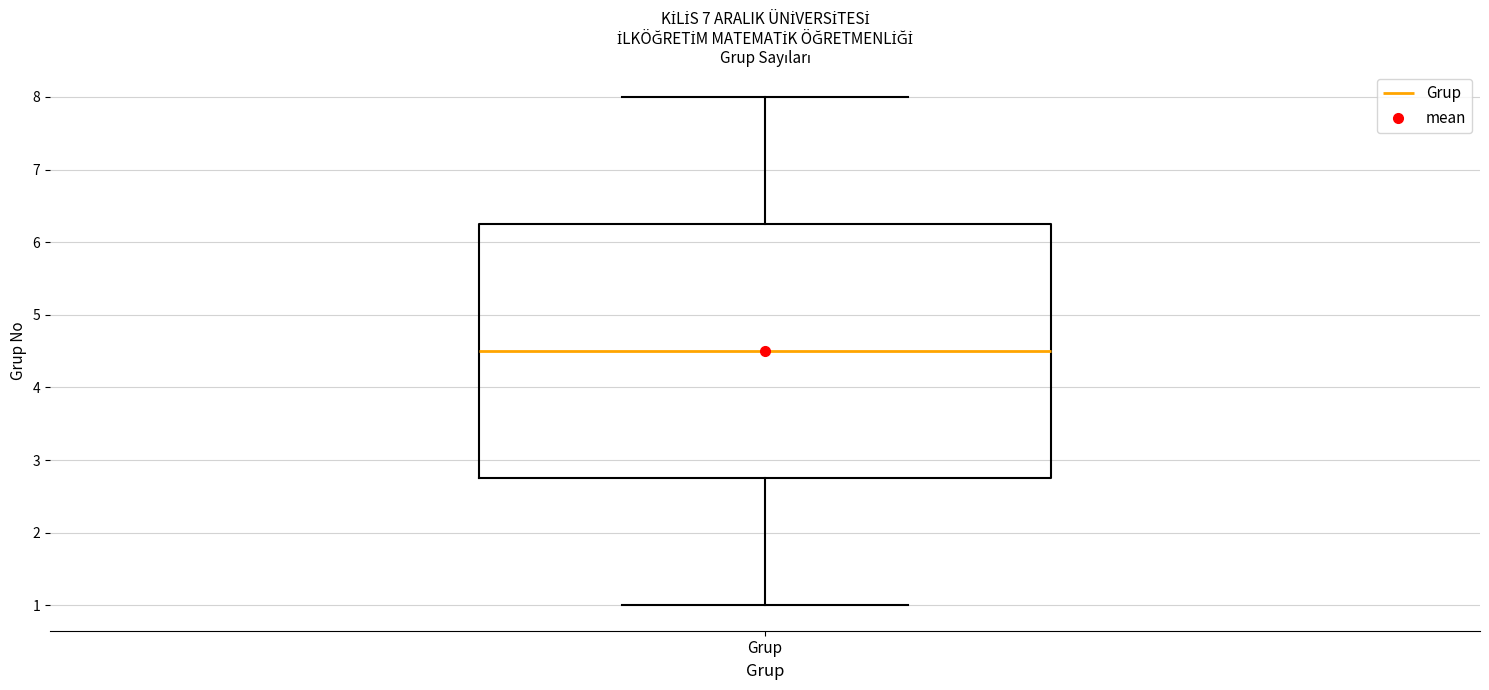

Read this box plot against the y-axis: the position of the median line, the range covered by the box, and the ends of both whiskers. The values are not printed on the chart, so give them approximately, as read against the axis.

median 4.5, box 2.8 to 6.3, whiskers 1.0 to 8.0